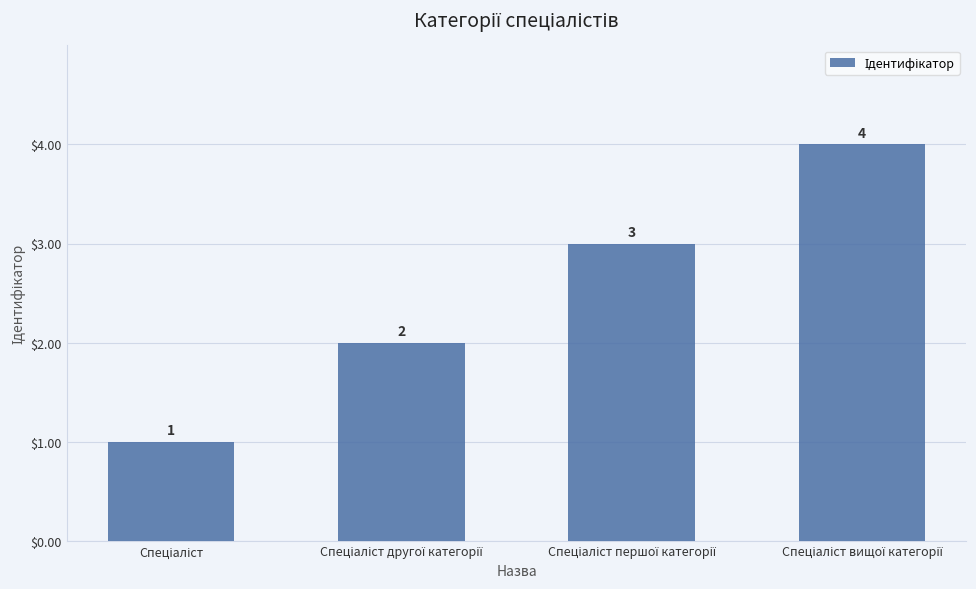

How many values are between 2 and 4?

3